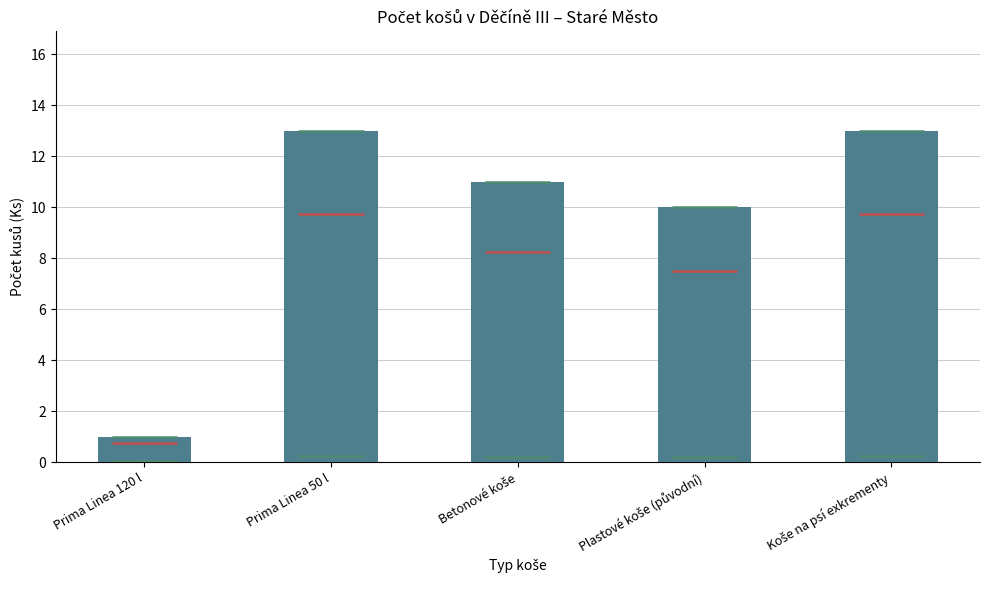

The value at Koše na psí exkrementy is 8. True or false?

False